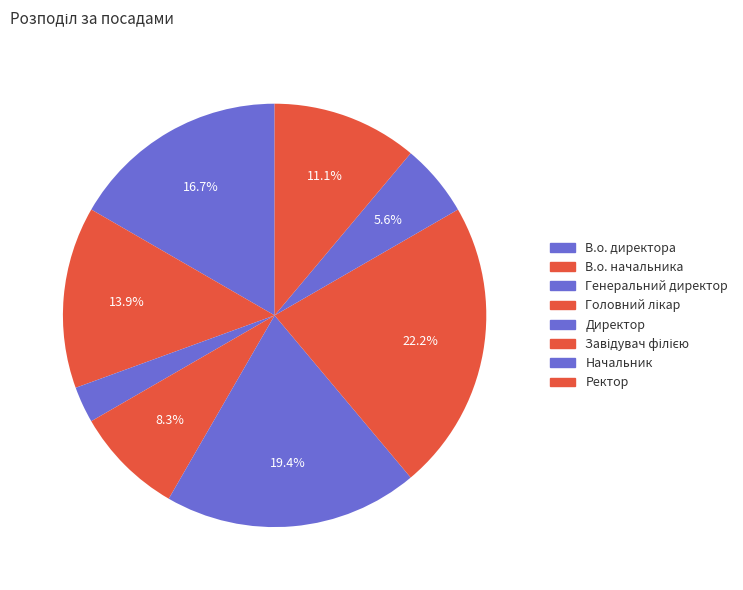

What percentage is the Начальник slice, to the nearest percent?

6%